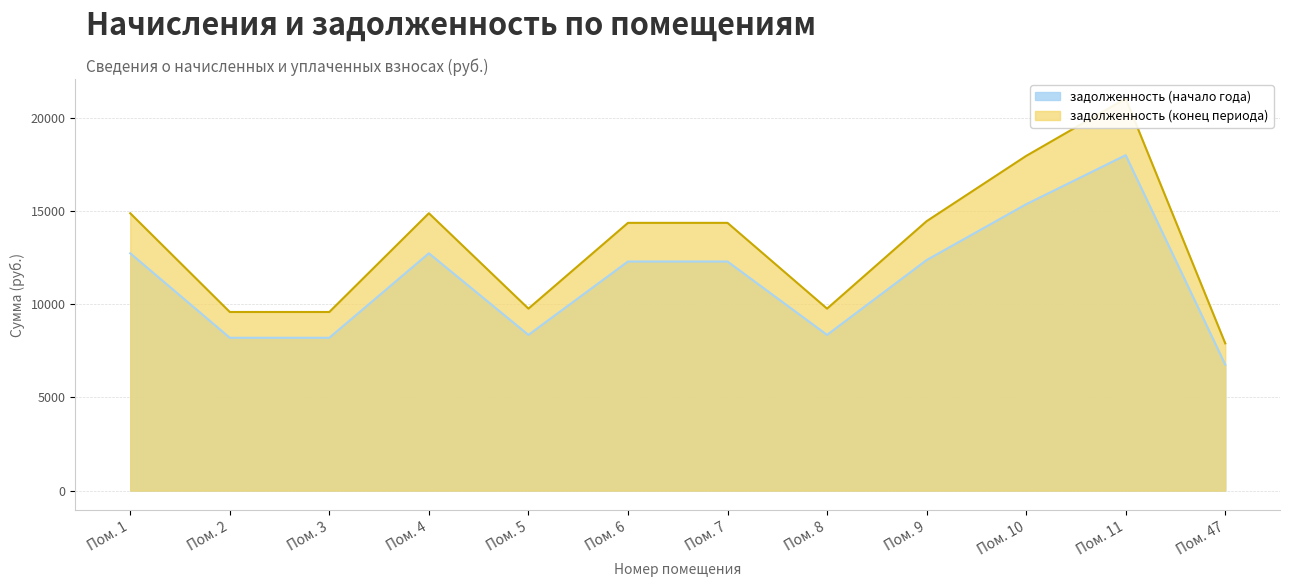

The value of задолженность (начало года) at Пом. 1 is 12729.6. True or false?

True